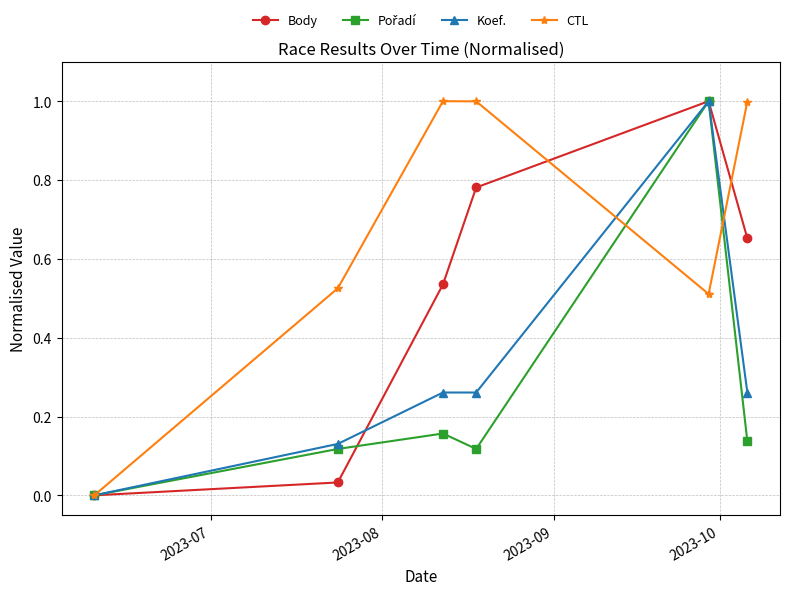

What is the maximum value for Koef.?

1.0